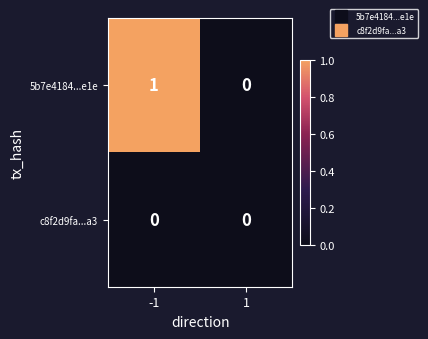

What is the total value across all series at -1?

1